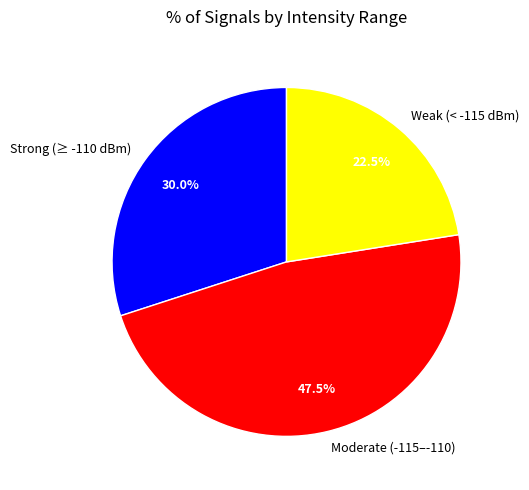

Count the number of slices in the pie.

3